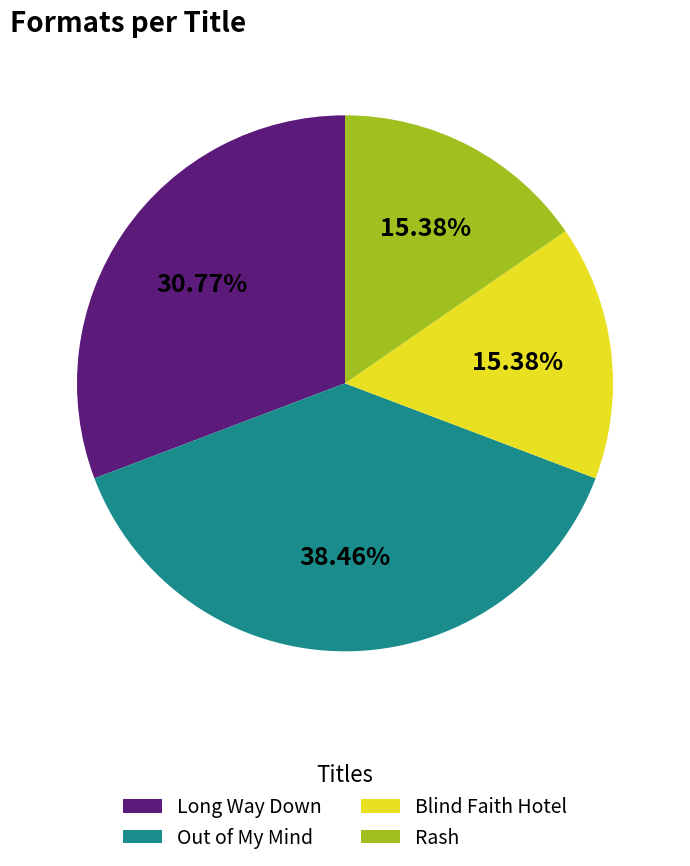

To the nearest percent, what portion does Out of My Mind represent?

38%